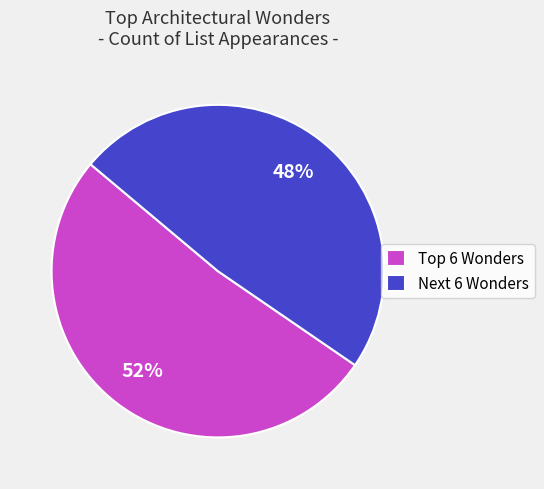

To the nearest percent, what is the average slice percentage?

50%